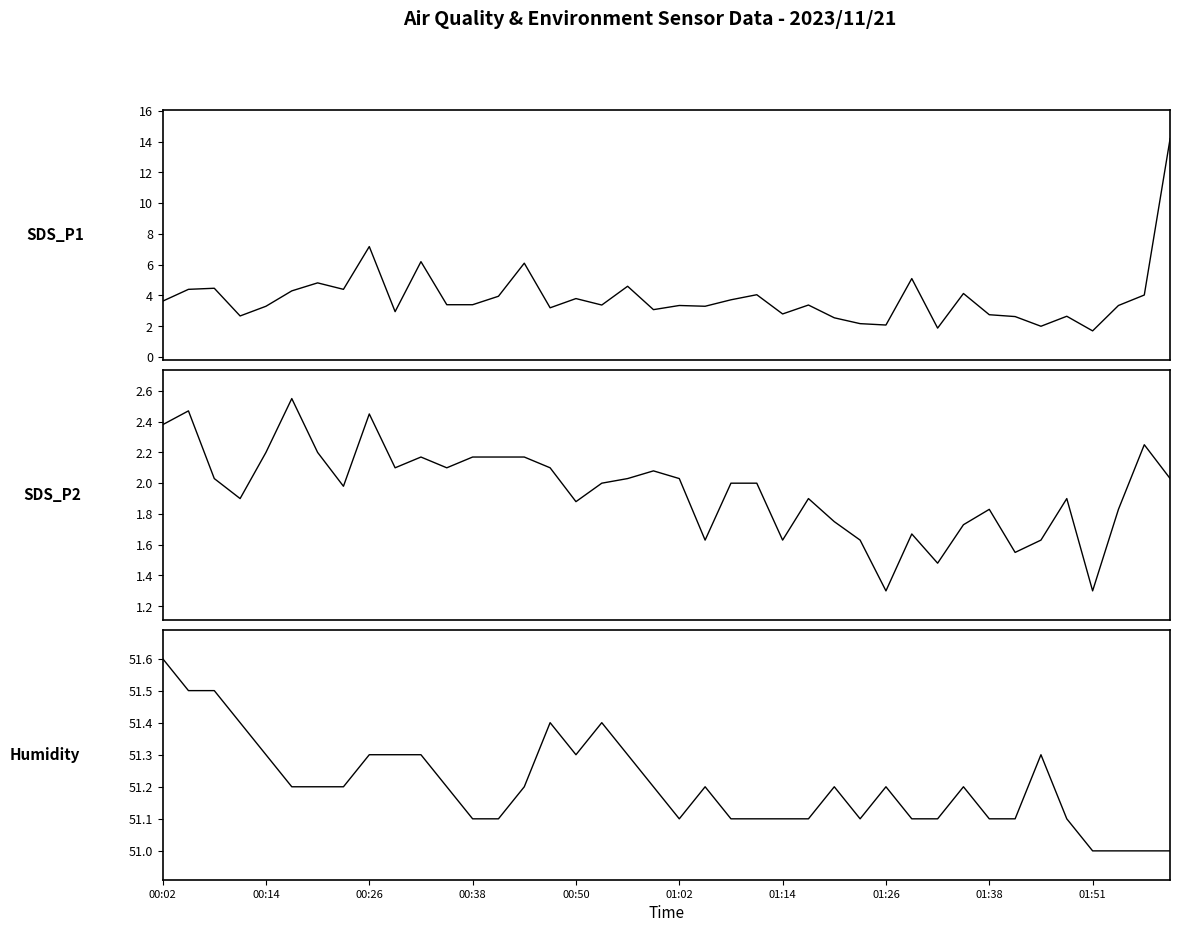

What is the difference between the highest and lowest values at 00:14?

49.1